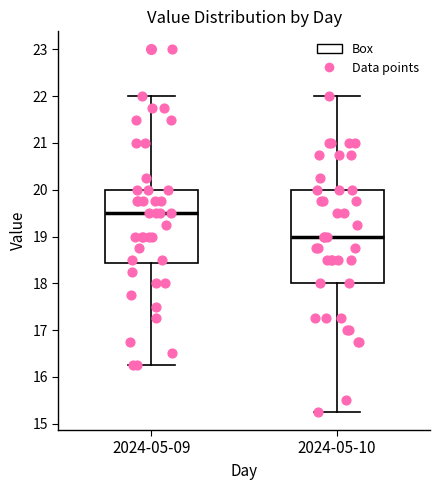

Reading left to right, transcribe this box plot: for each box, give where its median line is, the range the box spans, and where its two whiskers end, as read against the y-axis. The values are not printed on the chart, so give them approximately, as read against the axis.

2024-05-09: median 19.5, box 18.4 to 20.0, whiskers 16.3 to 22.0
2024-05-10: median 19.0, box 18.0 to 20.0, whiskers 15.3 to 22.0